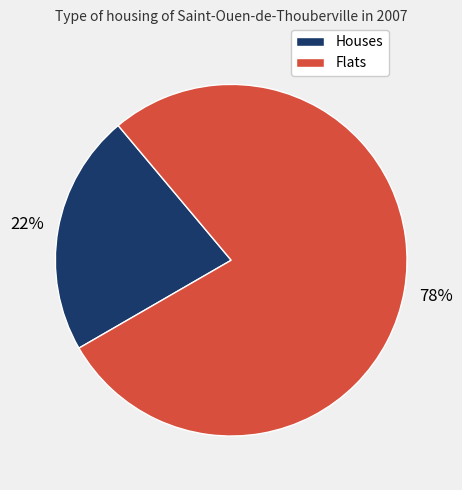

What is the ratio of the value at Houses to the value at Flats?

0.3